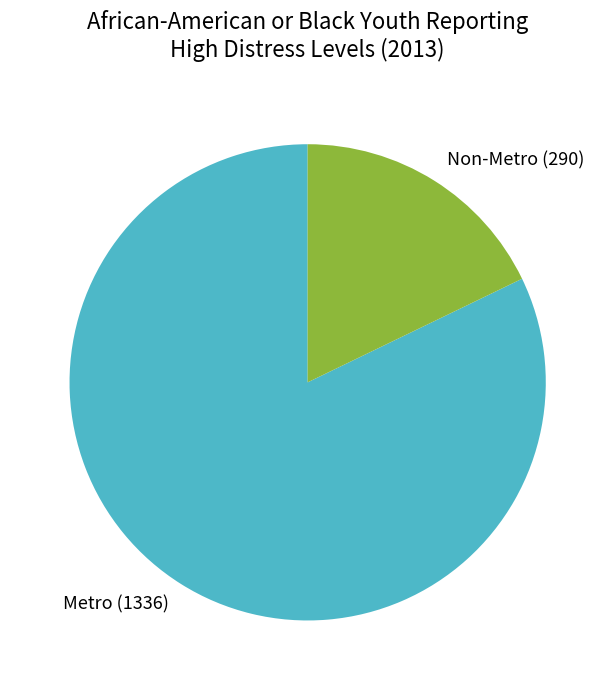

Combined, do Metro and Non-Metro account for over 50%?

Yes